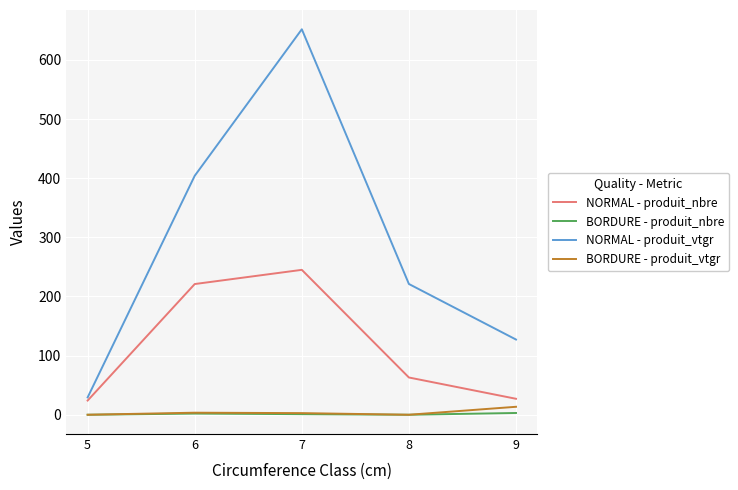

How many values in the BORDURE - produit_vtgr series exceed 2?

3